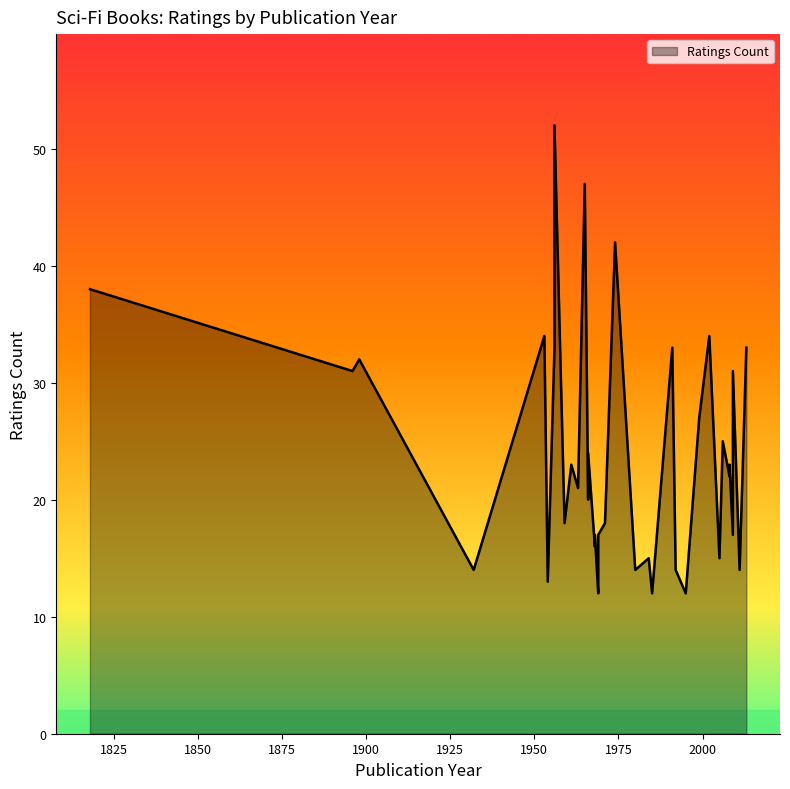

List the labels in order of value, smallest first.

1969, 1985, 1995, 1954, 1932, 1969, 1980, 1992, 1992, 2011, 1984, 2005, 1968, 1968, 1969, 2009, 1959, 1971, 1966, 1967, 1963, 2008, 2009, 1961, 2008, 1966, 2006, 1999, 1896, 2009, 1898, 1956, 1991, 2013, 1953, 2002, 1818, 1974, 1965, 1956